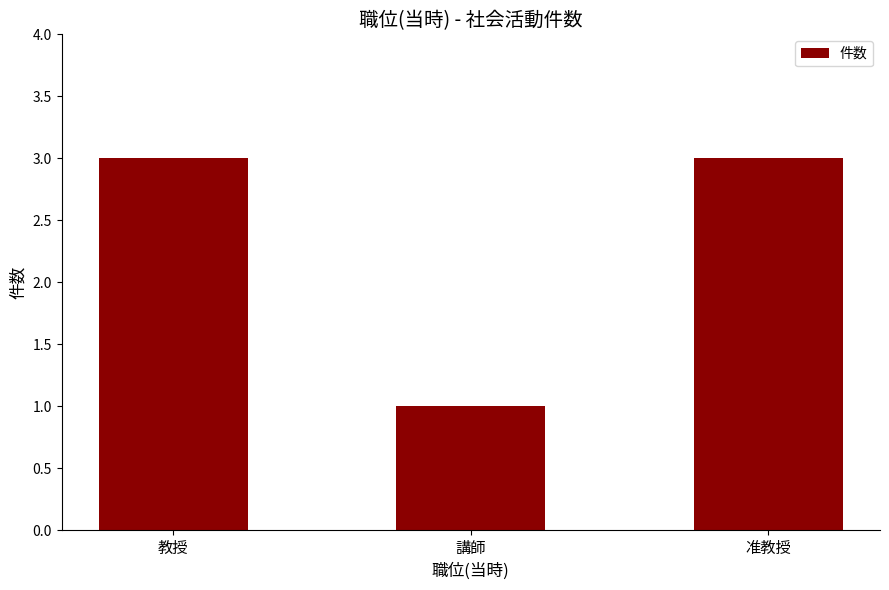

What is the value of the 2nd bar from the left?

1